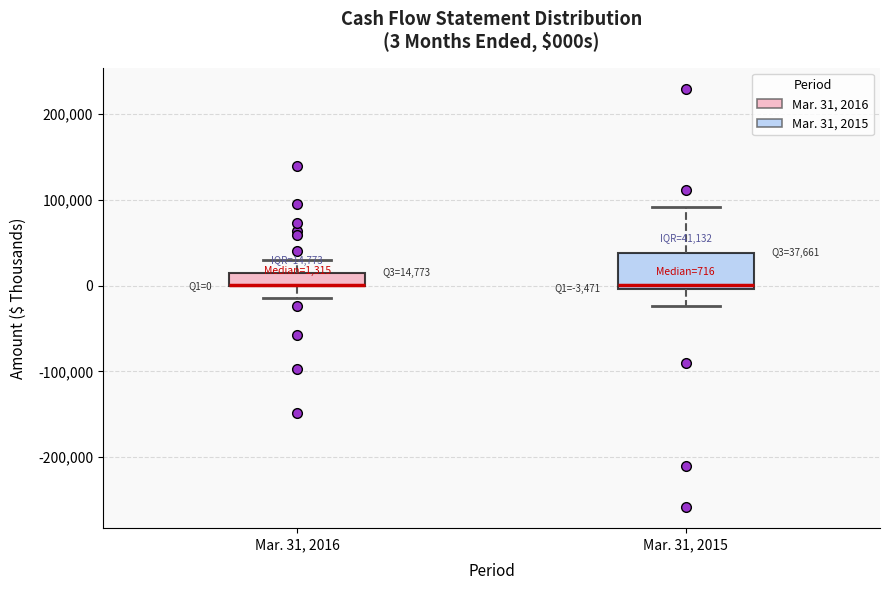

Which box is the tallest, from its lower edge to its upper edge?

Mar. 31, 2015